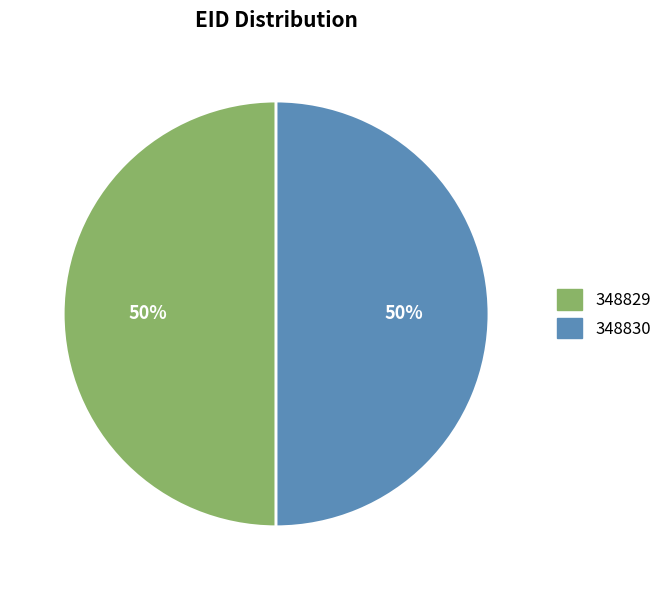

What is the ratio of the value at 348830 to the value at 348829?

1.0